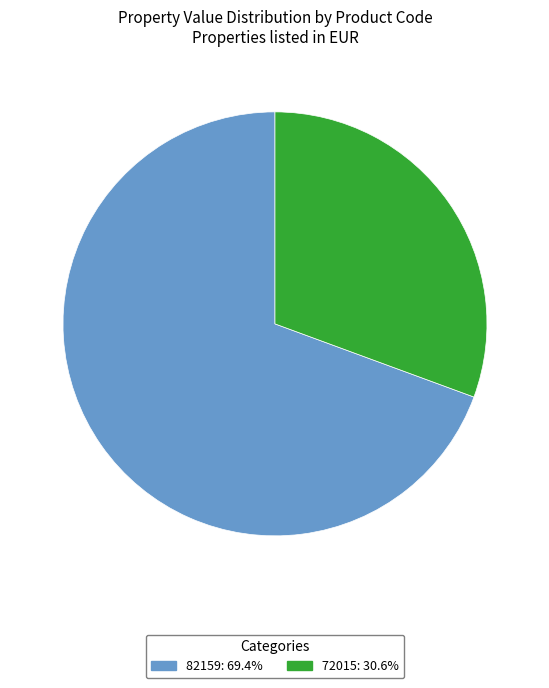

What is the largest slice in the pie chart?

82159